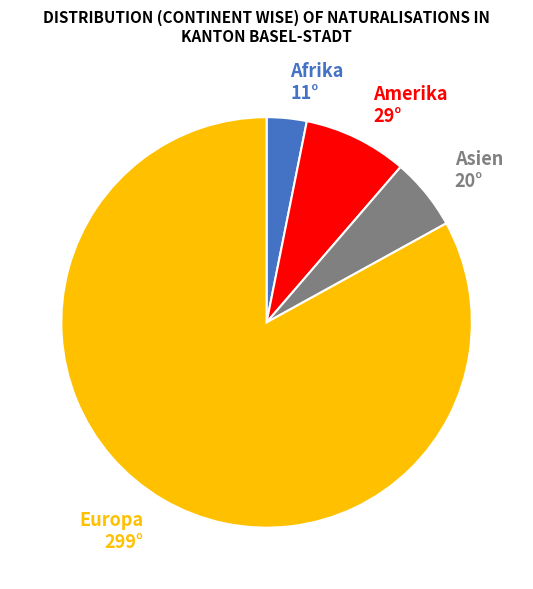

True or false: Europa 299° accounts for 96% of the total.

False